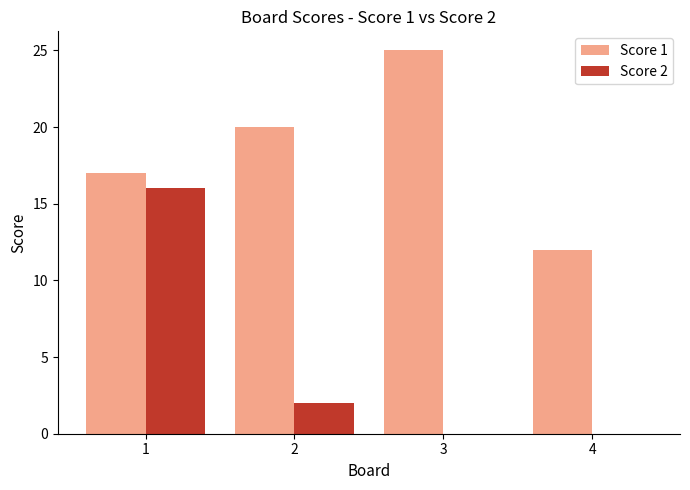

What is the difference between the Score 2 values at 4 and 1?

16